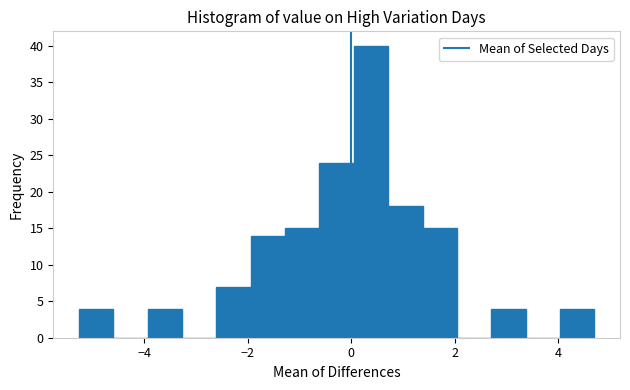

Around what value on the x-axis is the tallest bar? Give the approximate position of its centre, as read against the axis.

0.4